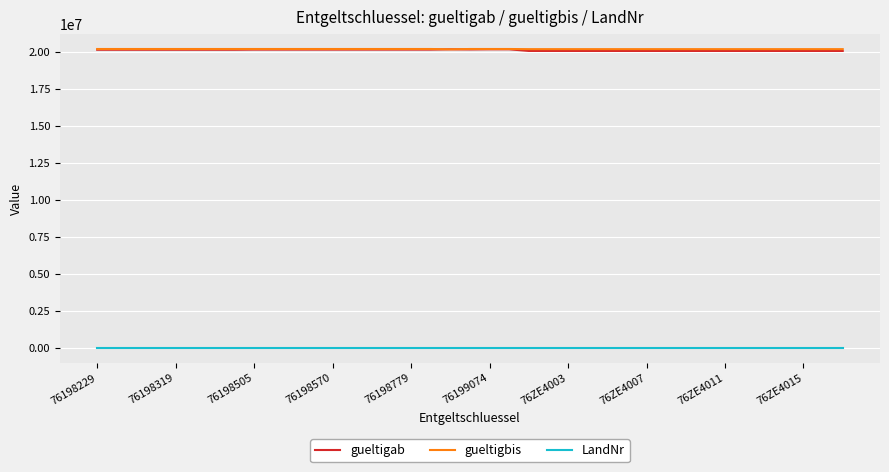

What is the greatest value displayed?

20211231